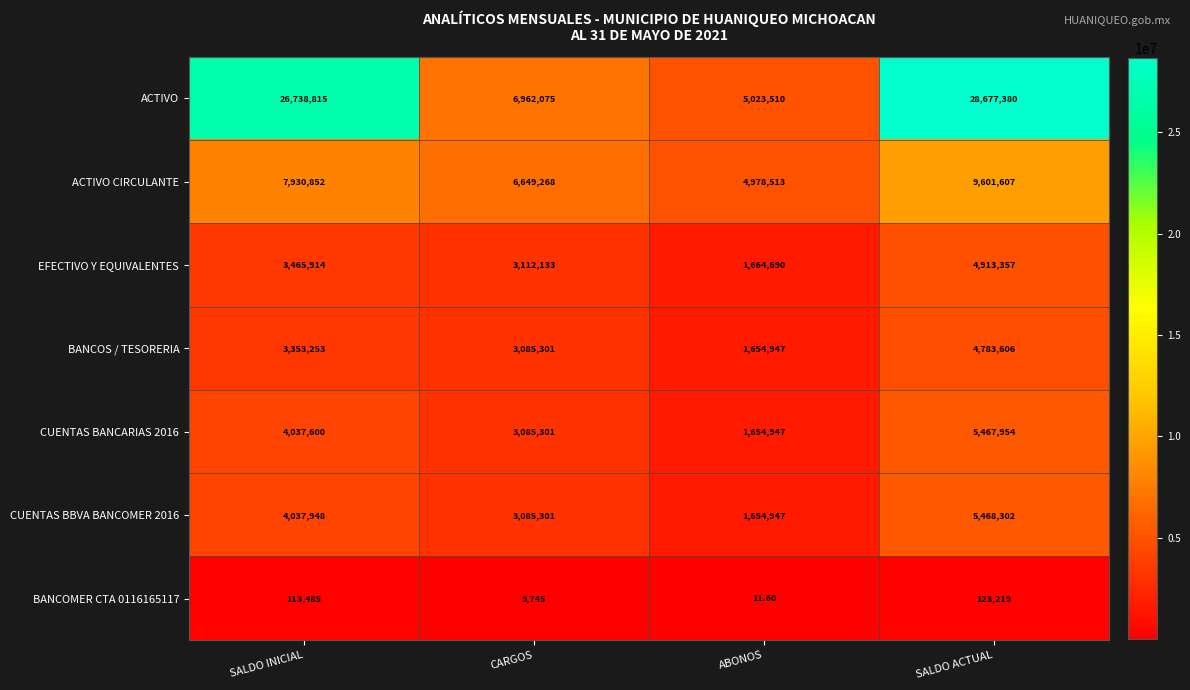

List the series in order of their peak value, highest first.

ACTIVO, ACTIVO CIRCULANTE, CUENTAS BBVA BANCOMER 2016, CUENTAS BANCARIAS 2016, EFECTIVO Y EQUIVALENTES, BANCOS / TESORERIA, BANCOMER CTA 0116165117